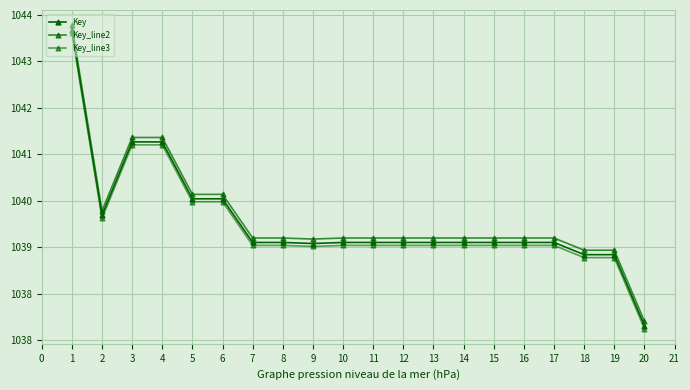

Is it true that Key equals 245577063.5 at 6?

False